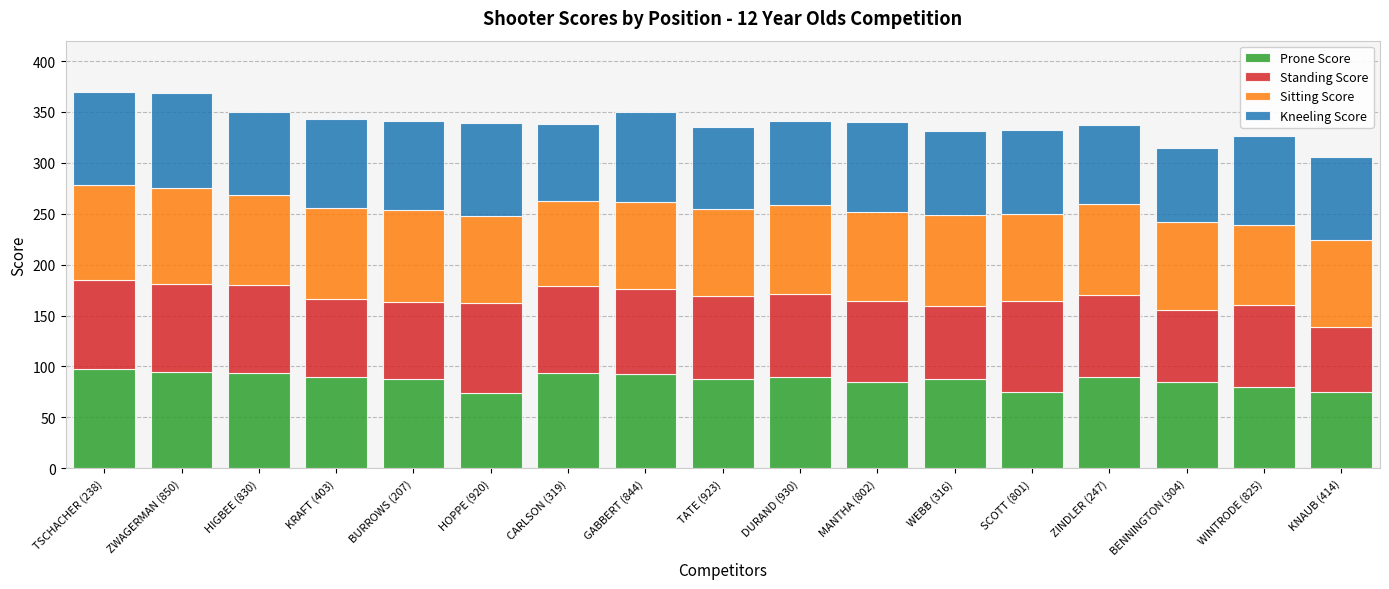

What is the lowest value of the Prone Score series?

74